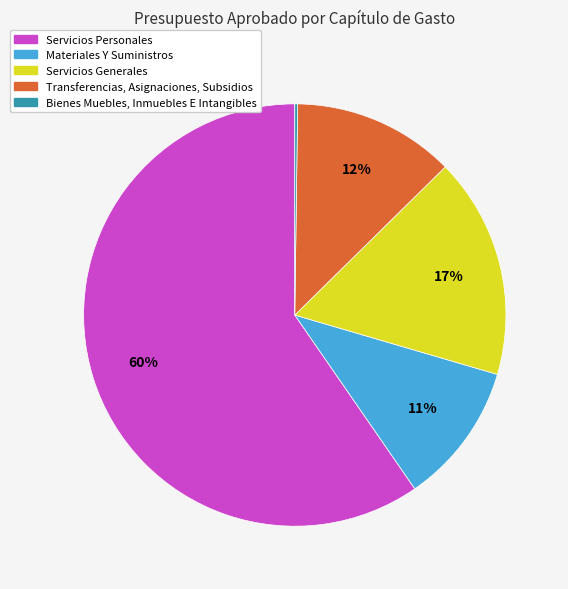

Do Materiales Y Suministros and Servicios Generales together represent more than half of the pie?

No